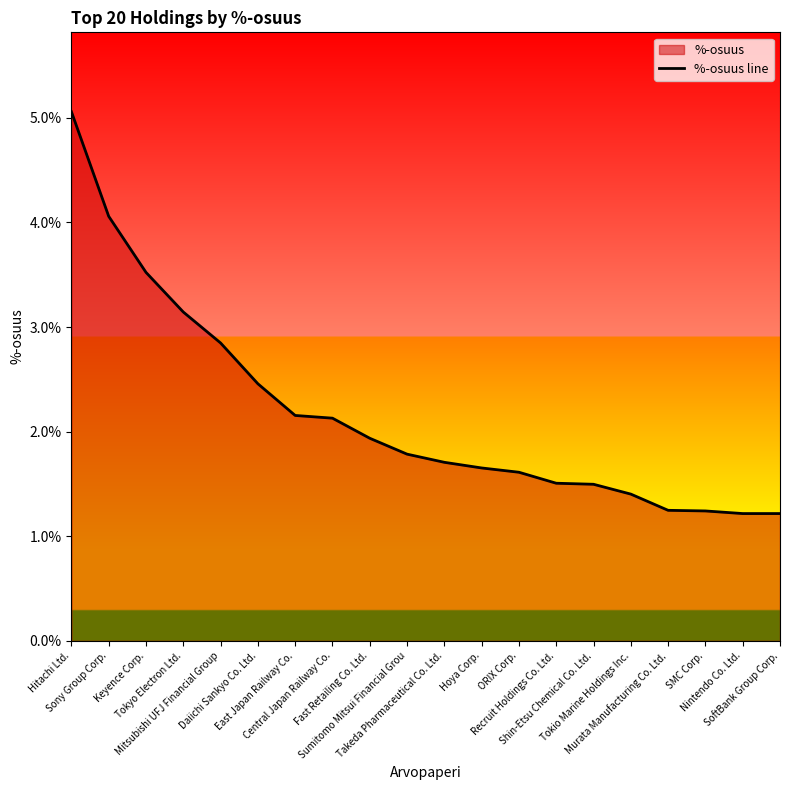

Reading left to right, extract all data points from this chart.

5.1	4.1	3.5	3.1	2.8	2.5	2.2	2.1	1.9	1.8	1.7	1.7	1.6	1.5	1.5	1.4	1.2	1.2	1.2	1.2